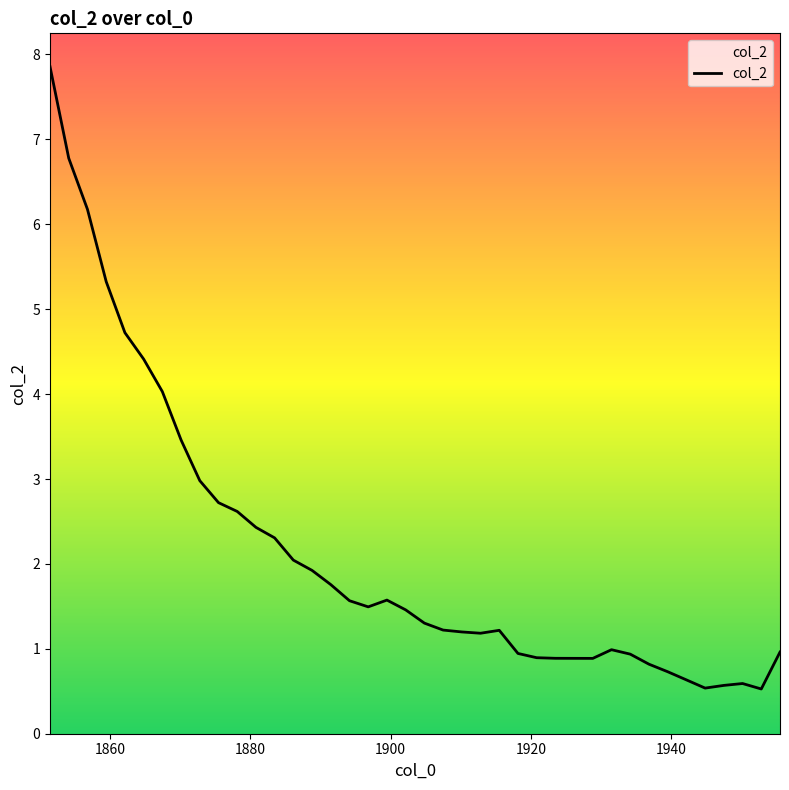

What is the maximum value shown in the chart?

7.9